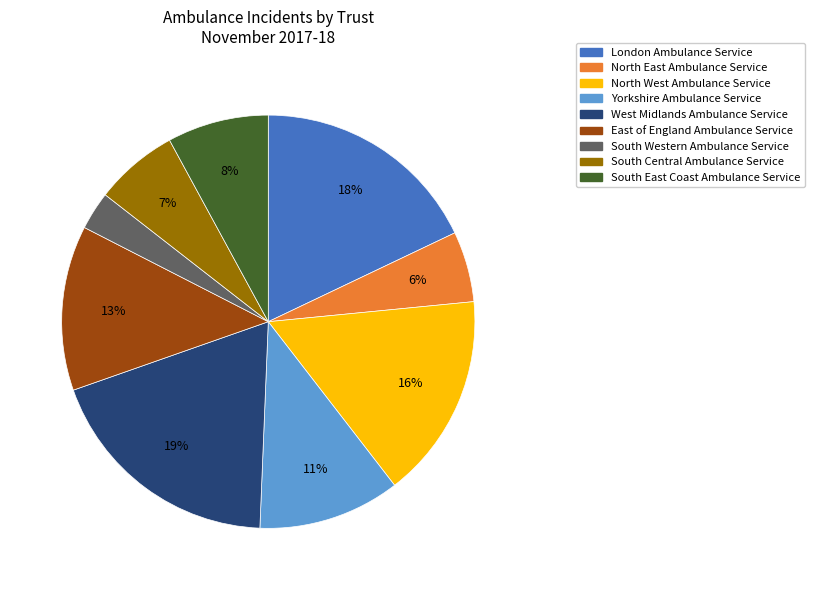

Does any single category account for the majority?

No